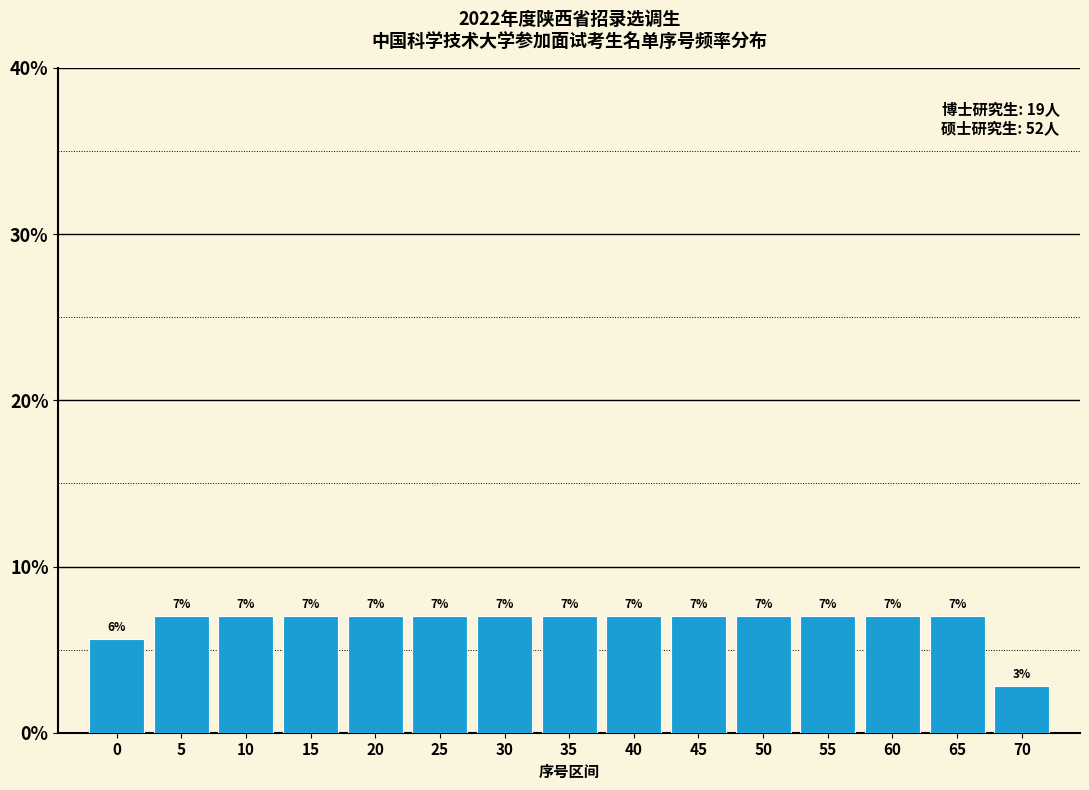

Approximately how many times larger is the value at 60 compared to 25?

1.0